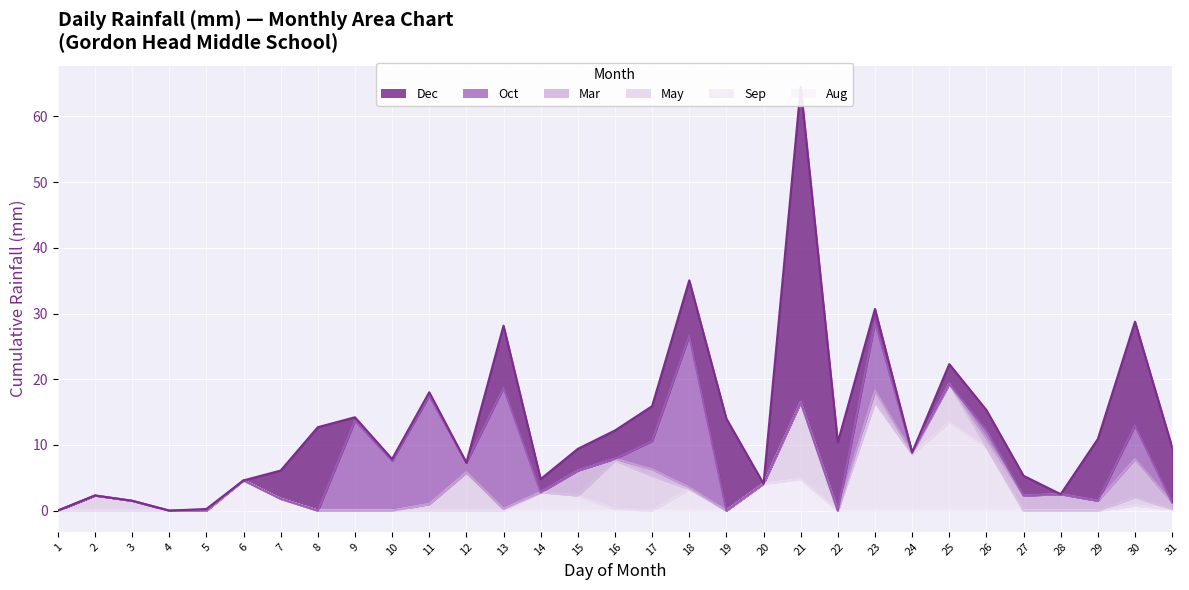

Where is Aug nearest to the value 2?

Jul